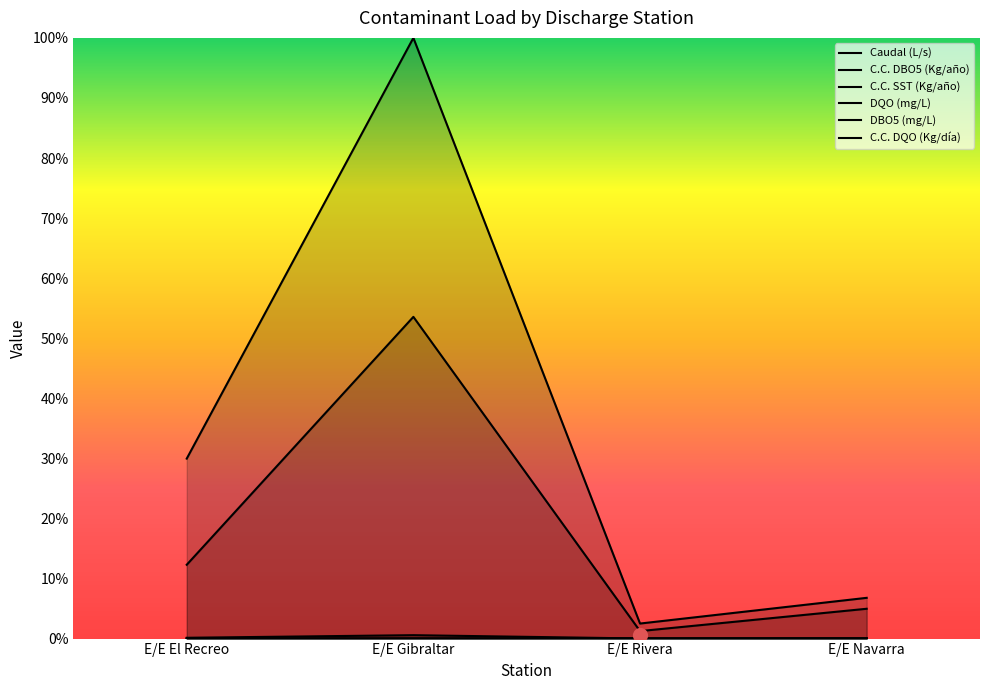

Which series has the largest total across all categories?

C.C. DBO5 (Kg/año)